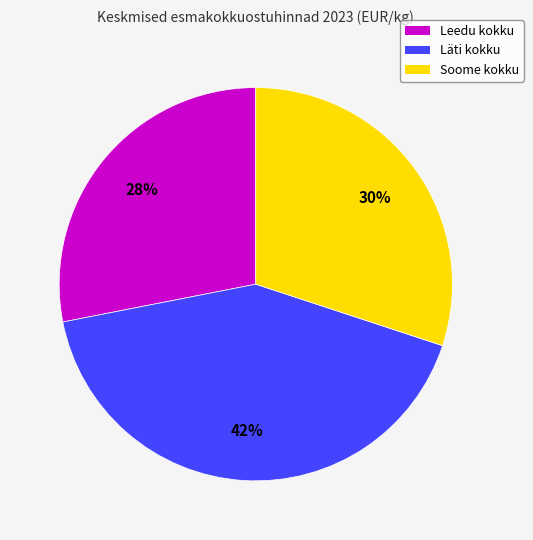

Which has a higher value, Soome kokku or Leedu kokku?

Soome kokku